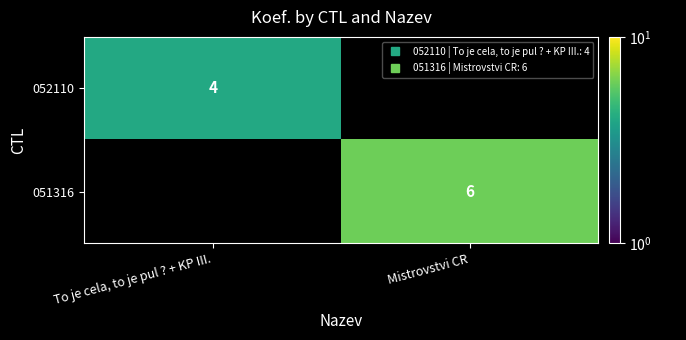

Rank the categories by 051316 value from lowest to highest.

To je cela, to je pul ? + KP III., Mistrovstvi CR